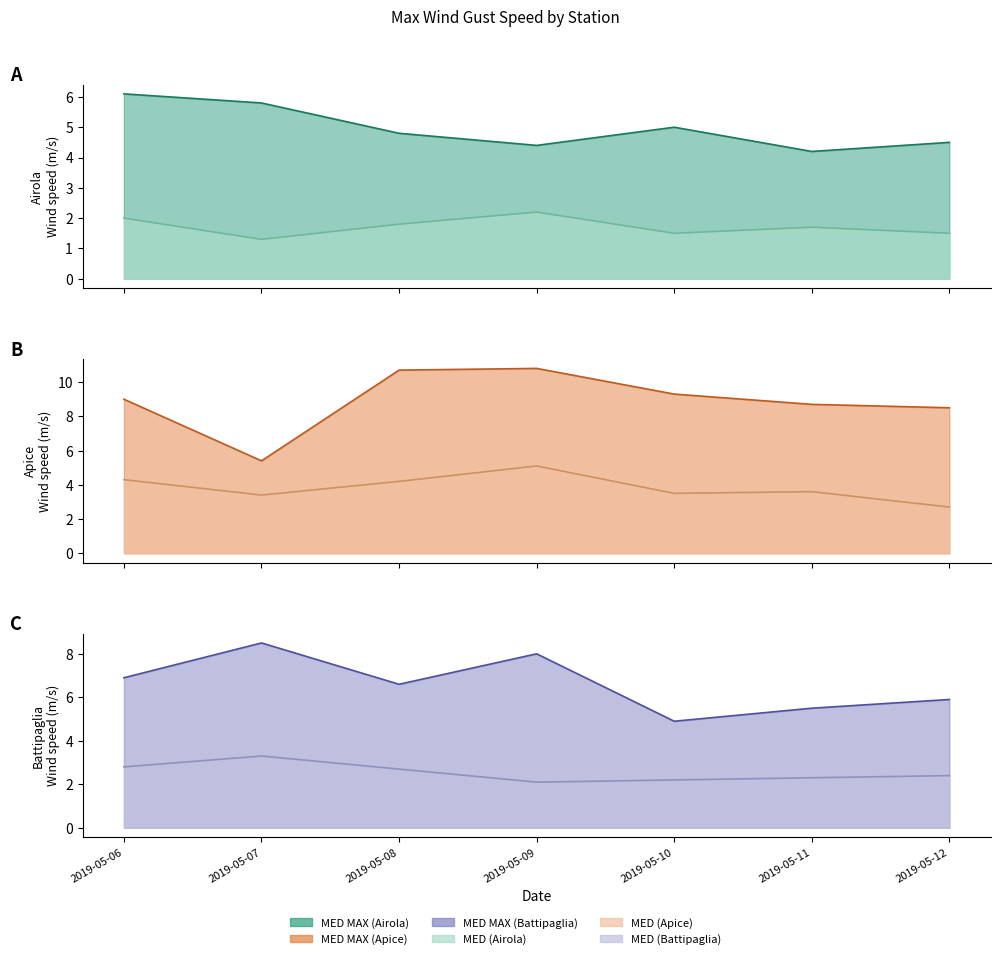

What is the difference between the maximum and minimum values in the Airola 154 Max (MED MAX) series?

1.9